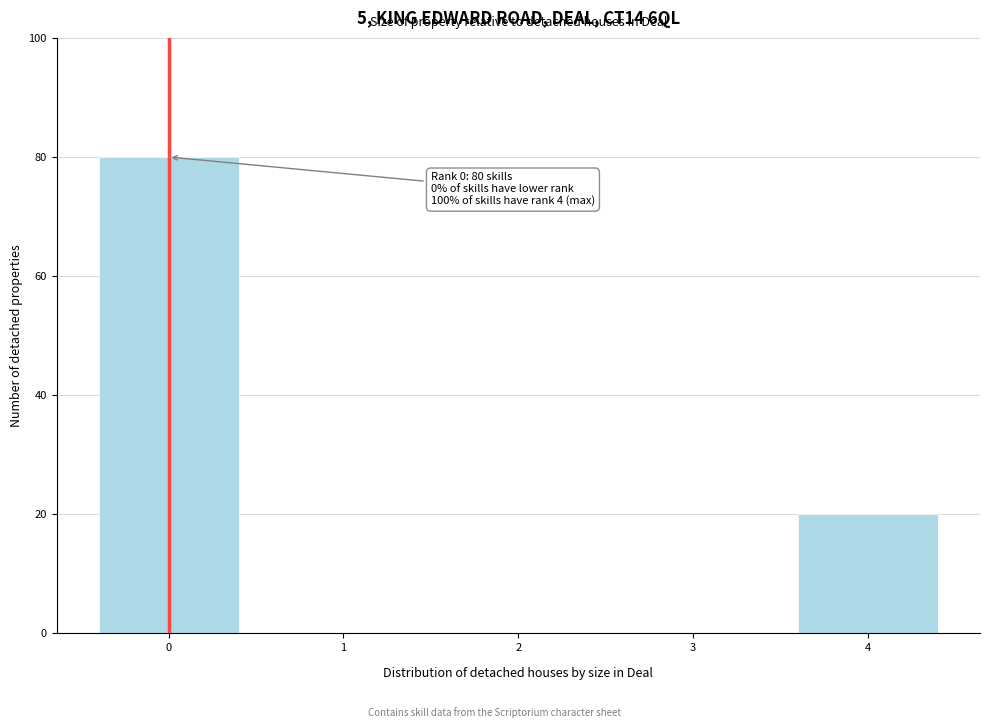

Reading left to right, list all the values displayed in this chart.

0=80	1=0	2=0	3=0	4=20